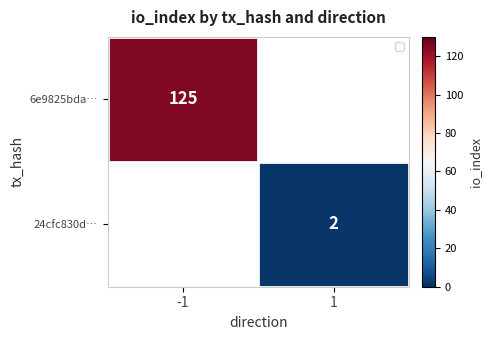

True or false: 24cfc830d… has a value of 2 at 1.

True